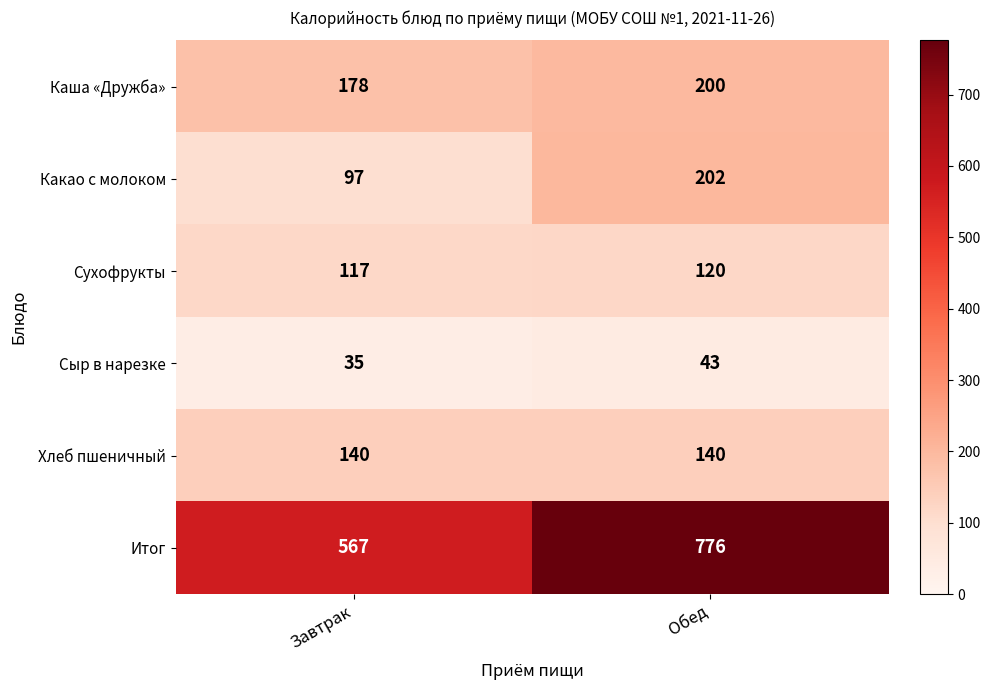

Count the number of categories in the chart.

2